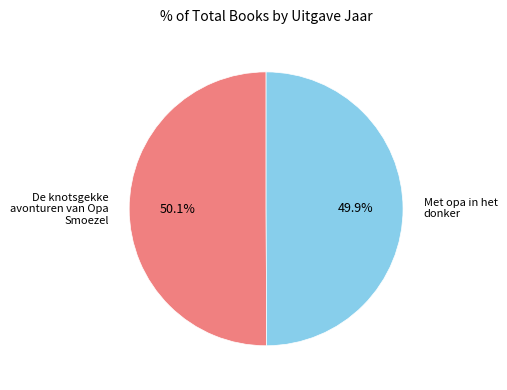

Is it true that De knotsgekke avonturen van Opa Smoezel is 50% of the pie?

True